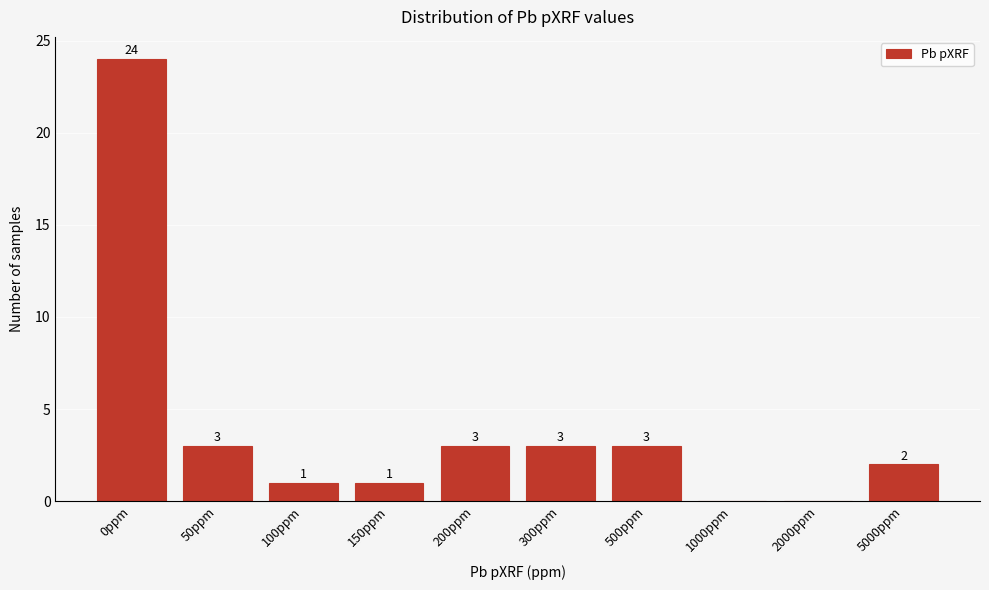

Reading left to right, what are all the values shown in this chart?

0ppm=24	50ppm=3	100ppm=1	150ppm=1	200ppm=3	300ppm=3	500ppm=3	1000ppm=0	2000ppm=0	5000ppm=2